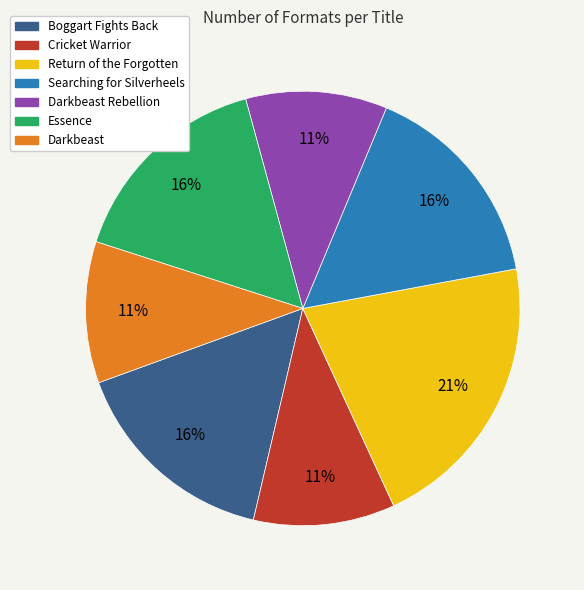

Is there a majority slice in this chart?

No